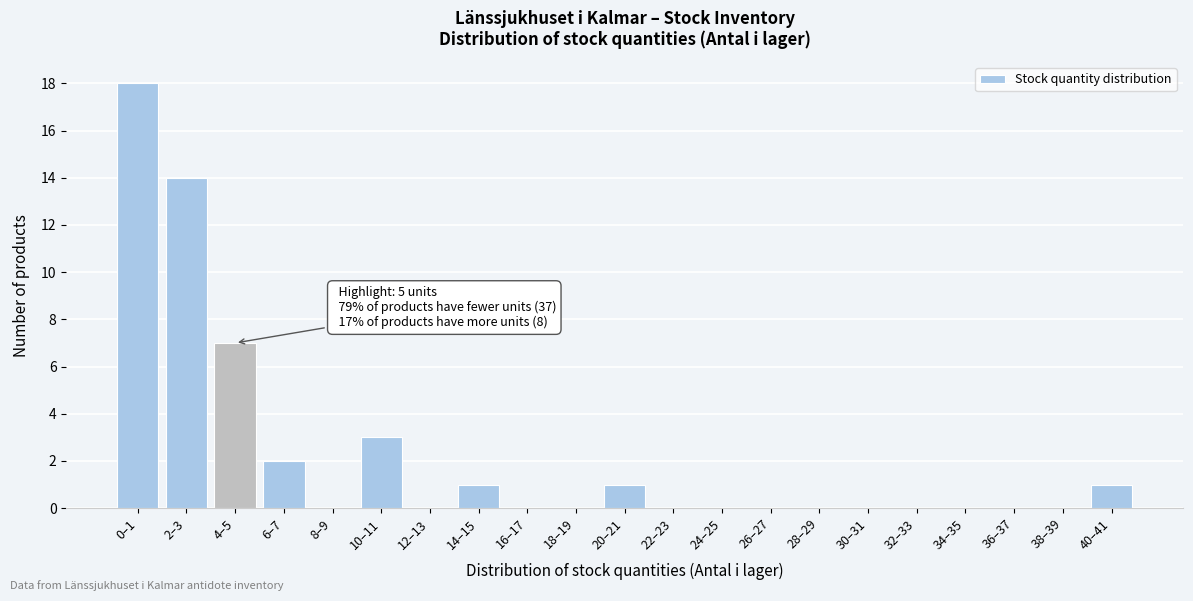

Reading right to left, what are all the values shown in this chart?

40–41=1	38–39=0	36–37=0	34–35=0	32–33=0	30–31=0	28–29=0	26–27=0	24–25=0	22–23=0	20–21=1	18–19=0	16–17=0	14–15=1	12–13=0	10–11=3	8–9=0	6–7=2	4–5=7	2–3=14	0–1=18